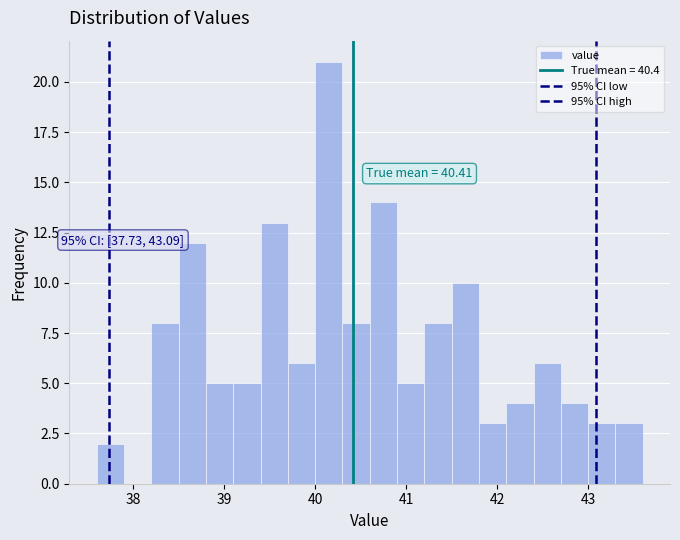

Around what value on the x-axis is the tallest bar? Give the approximate position of its centre, as read against the axis.

40.2